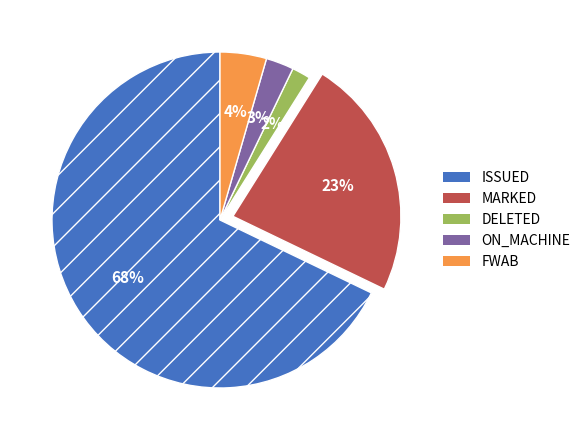

Does any single category account for the majority?

Yes